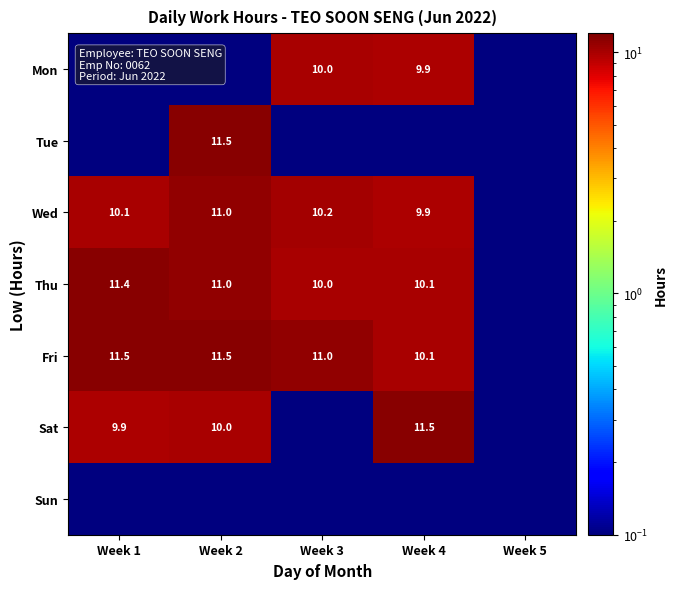

The Tue series shows 11.5 at Week 2. True or false?

True